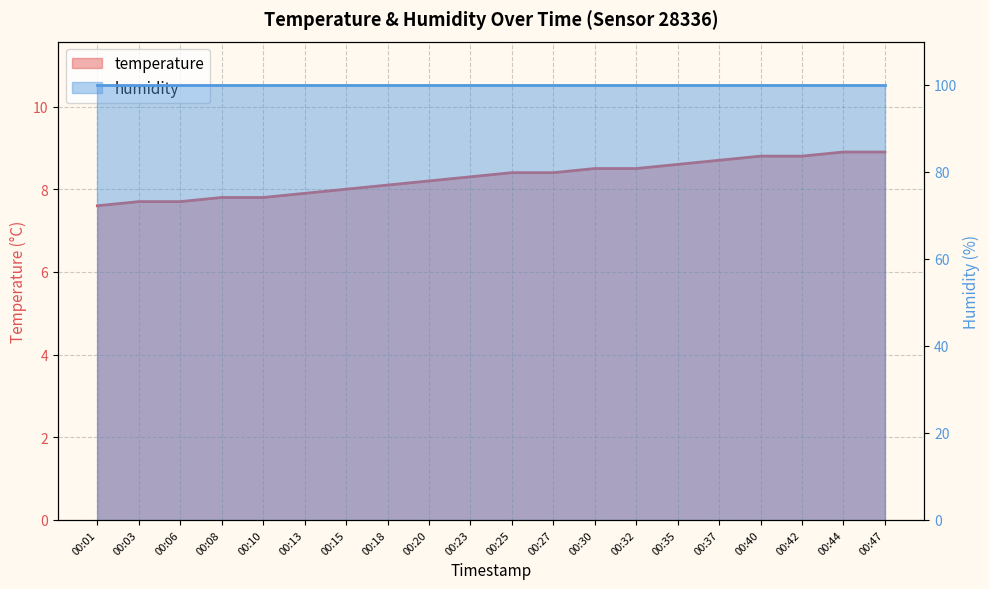

Reading left to right, transcribe all the data shown in this chart.

00:01=7.6	00:03=7.7	00:06=7.7	00:08=7.8	00:10=7.8	00:13=7.9	00:15=8.0	00:18=8.1	00:20=8.2	00:23=8.3	00:25=8.4	00:27=8.4	00:30=8.5	00:32=8.5	00:35=8.6	00:37=8.7	00:40=8.8	00:42=8.8	00:44=8.9	00:47=8.9